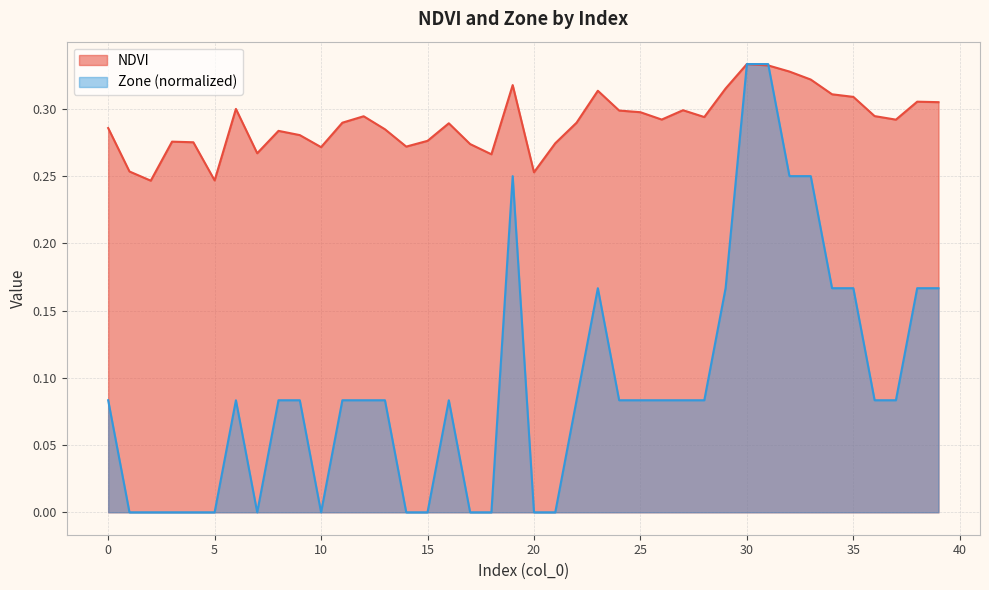

Is the value of NDVI at 14 greater than the value of Zone at 35?

Yes